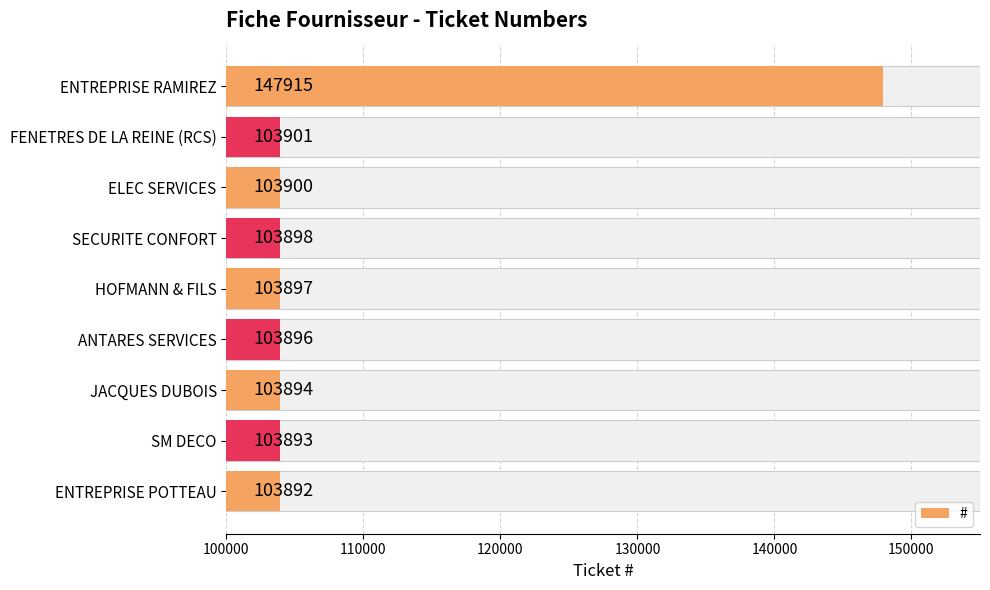

What is the maximum value shown in the chart?

147915